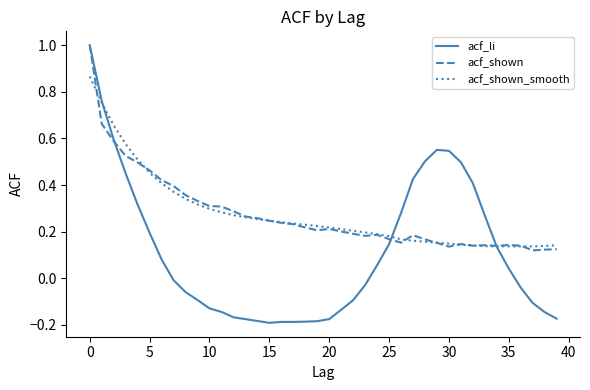

Which series has the widest spread of values?

acf_li